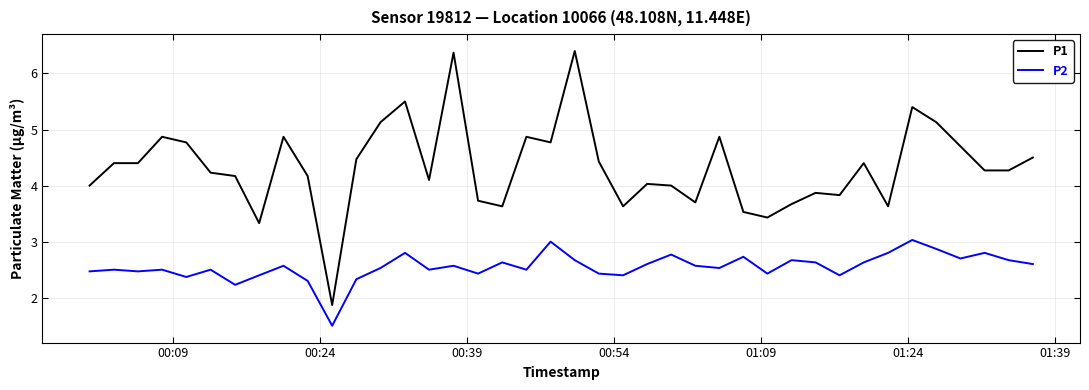

List the series in order of their overall mean, lowest first.

P2, P1